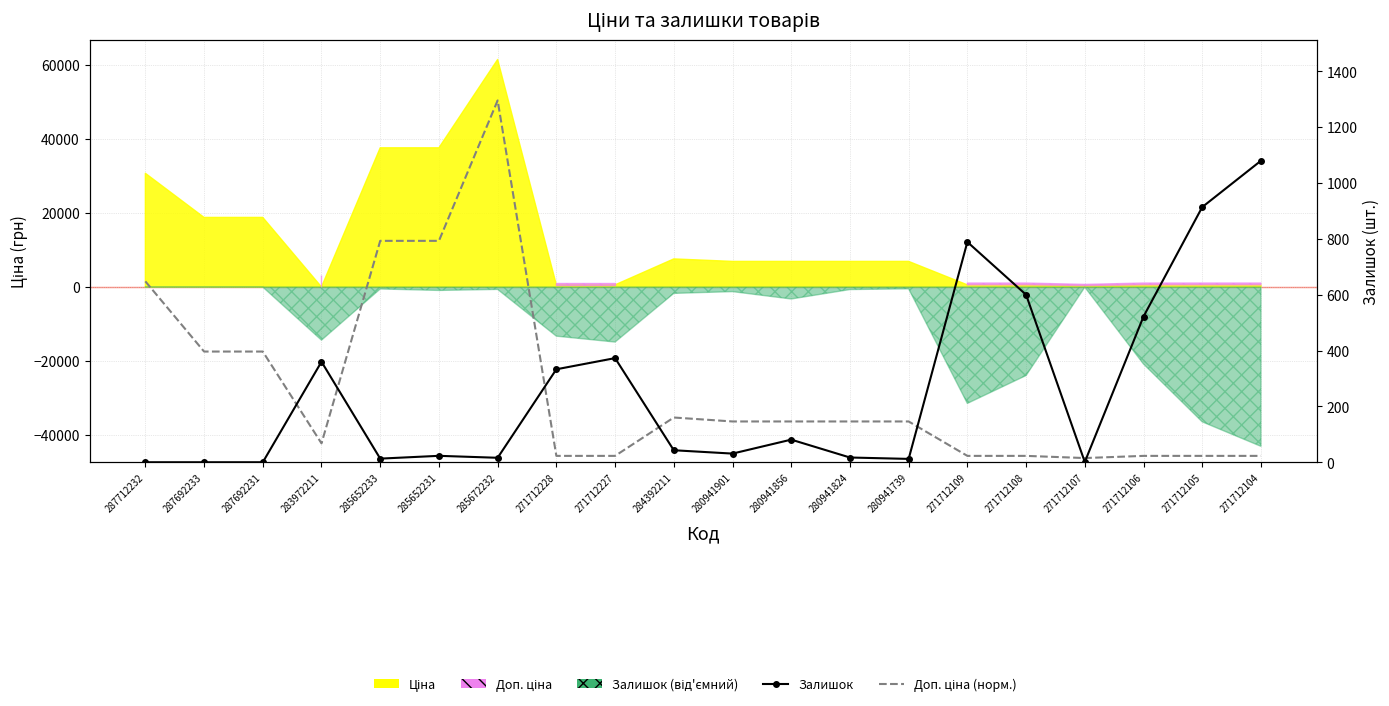

Reading right to left, transcribe all the data shown in this chart.

Залишок: 271712104=1080.0	271712105=914.0	271712106=522.0	271712107=1.0	271712108=600.0	271712109=789.0	280941739=12.0	280941824=17.0	280941856=81.0	280941901=31.0	284392211=43.0	271712227=373.0	271712228=333.0	285672232=16.0	285652231=23.0	285652233=13.0	283972211=360.0	287692231=0.0	287692233=0.0	287712232=0.0
Доп. ціна (норм.): 271712104=22.8	271712105=22.8	271712106=22.8	271712107=15.1	271712108=22.8	271712109=22.8	280941739=146.1	280941824=146.1	280941856=146.1	280941901=146.1	284392211=160.3	271712227=22.8	271712228=22.8	285672232=1296.0	285652231=793.1	285652233=793.1	283972211=67.6	287692231=396.5	287692233=396.5	287712232=648.0